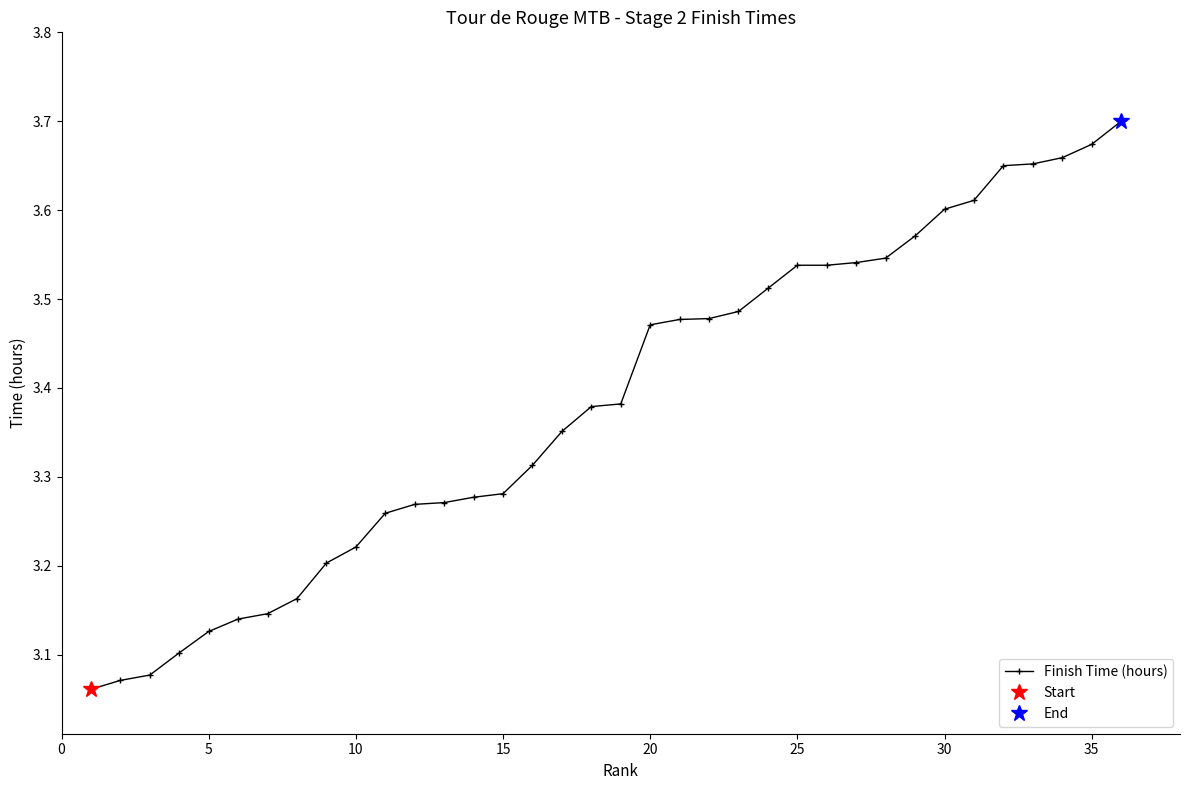

Reading left to right, extract all data points from this chart.

3.1	3.1	3.1	3.1	3.1	3.1	3.1	3.2	3.2	3.2	3.3	3.3	3.3	3.3	3.3	3.3	3.4	3.4	3.4	3.5	3.5	3.5	3.5	3.5	3.5	3.5	3.5	3.5	3.6	3.6	3.6	3.6	3.7	3.7	3.7	3.7